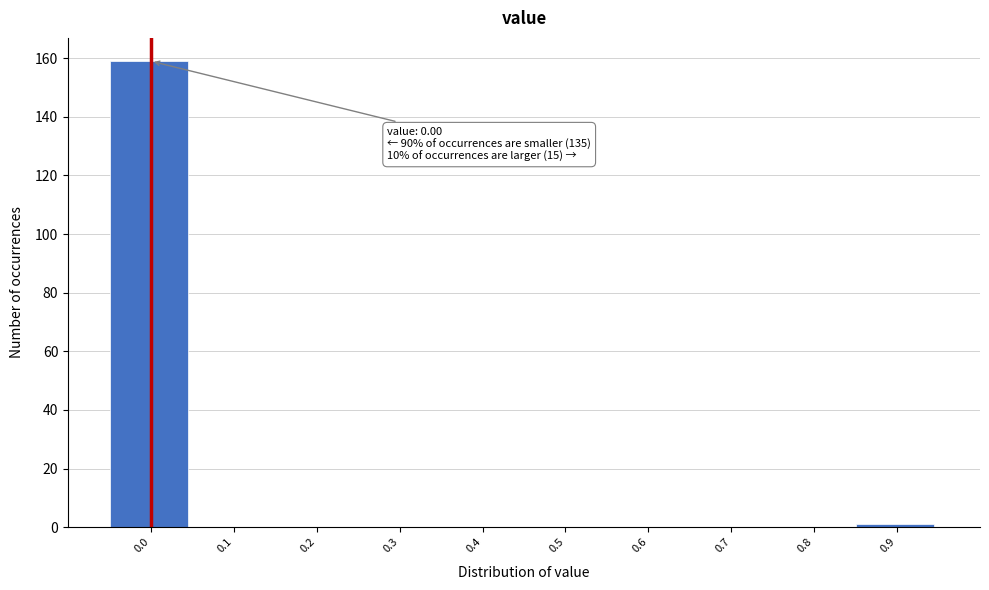

Reading left to right, extract all data points from this chart.

0.0=159	0.1=0	0.2=0	0.3=0	0.4=0	0.5=0	0.6=0	0.7=0	0.8=0	0.9=1